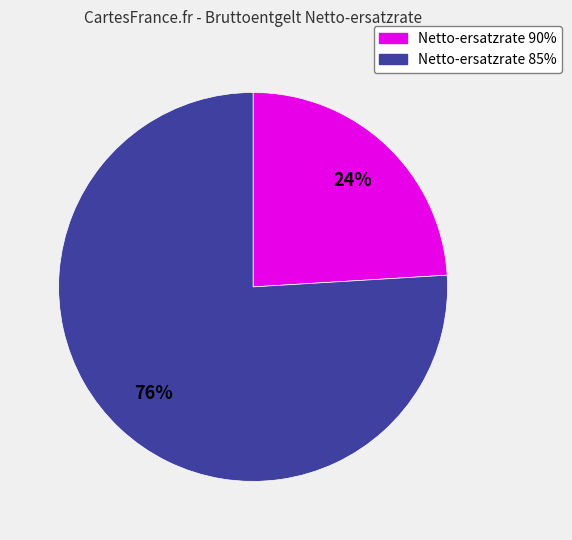

Is there a majority slice in this chart?

Yes